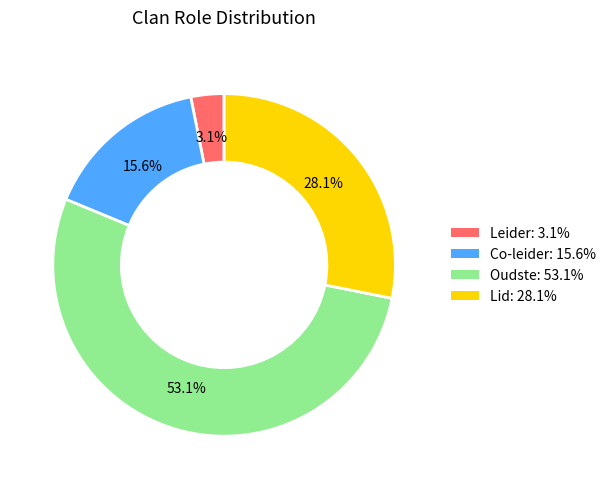

Is it true that Co-leider is 10% of the pie?

False